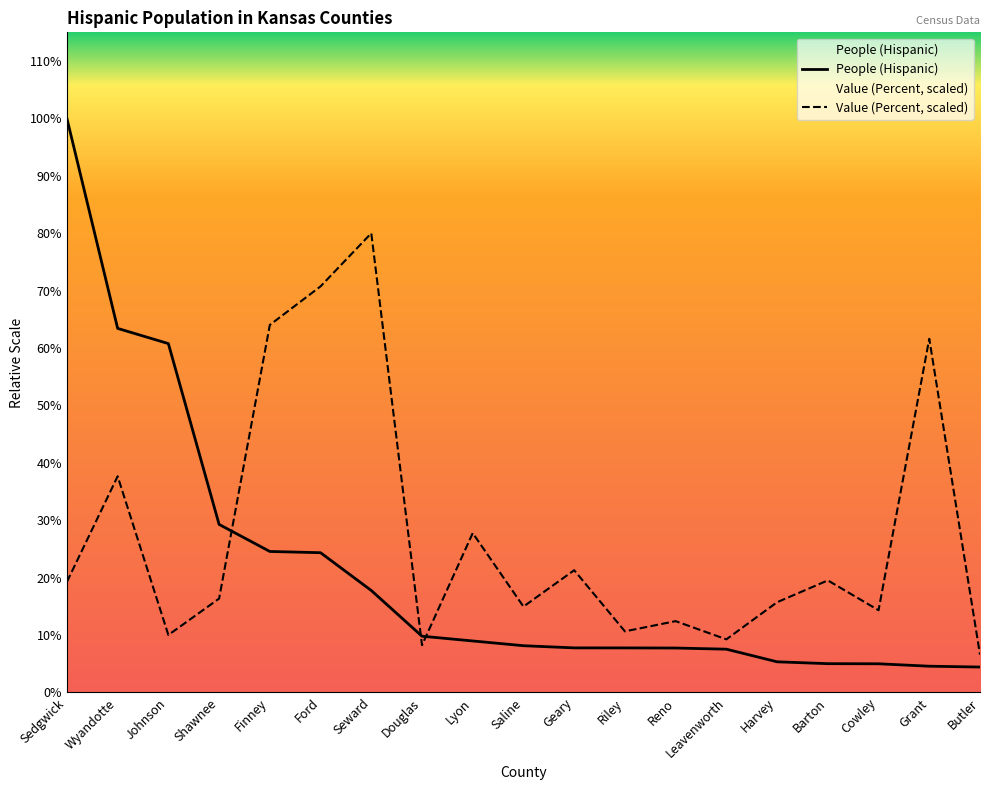

At which category is the sum across all series the highest?

Sedgwick